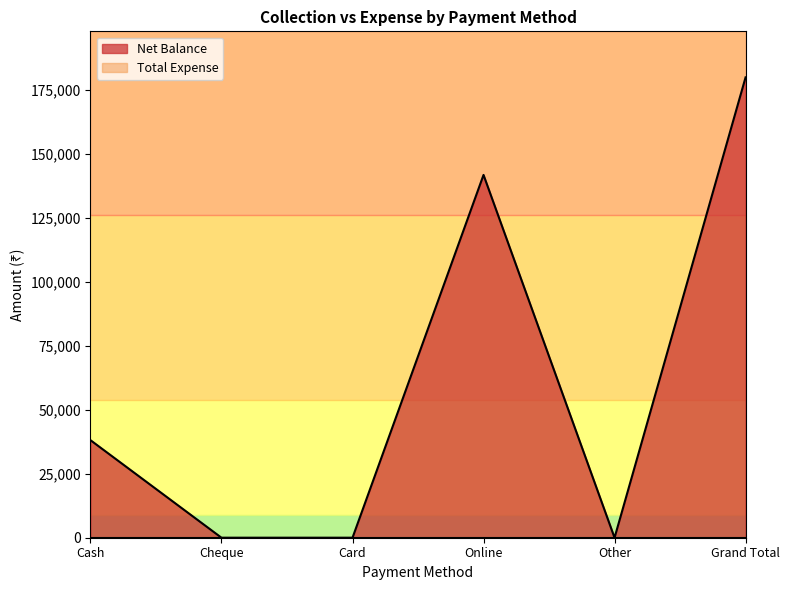

Rank the categories by value from highest to lowest.

Grand Total, Online, Cash, Cheque, Card, Other